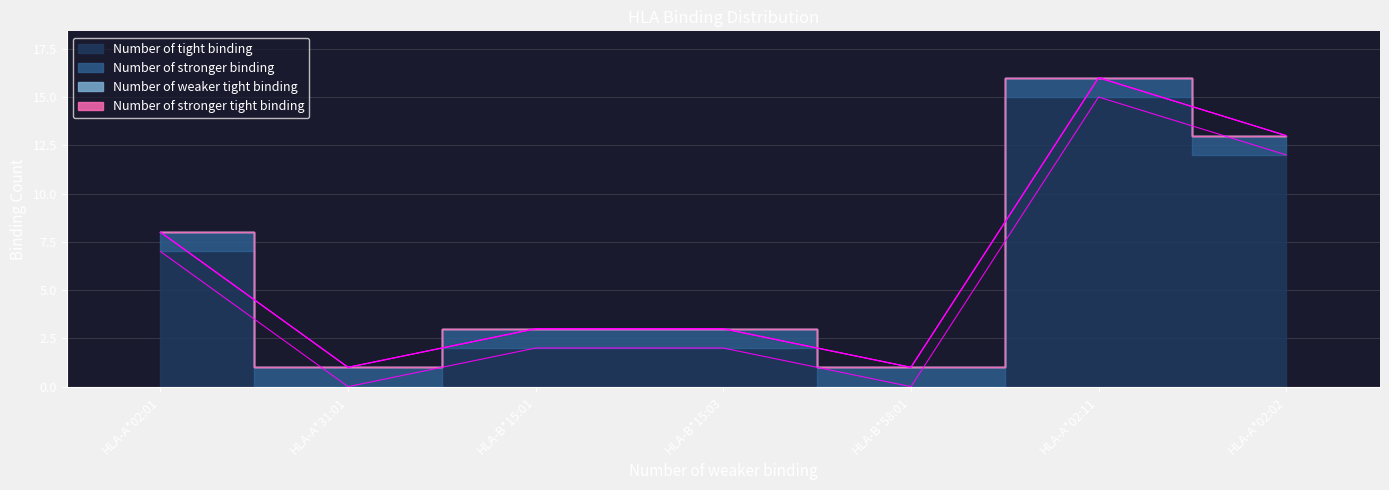

What position from the right is HLA-A*02:02?

1